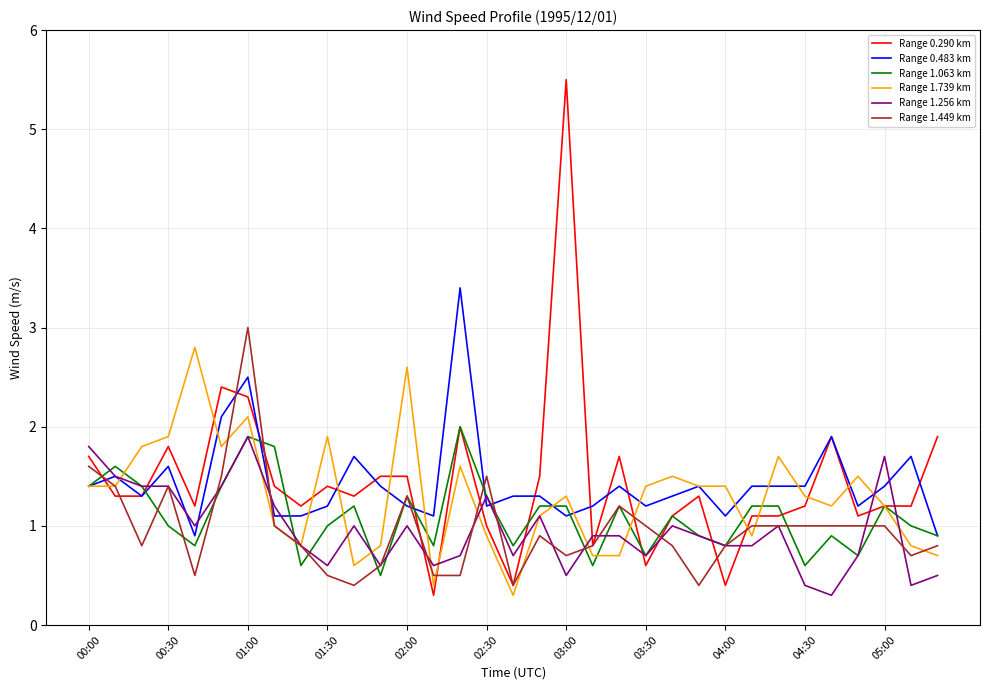

What is the smallest value displayed?

0.3